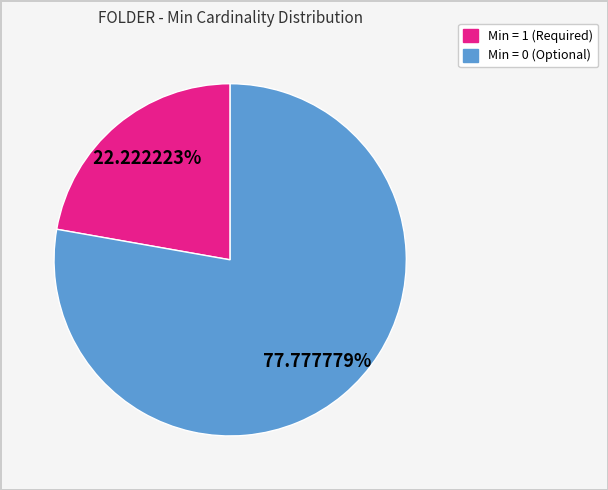

Is there any slice that represents more than half of the pie?

Yes